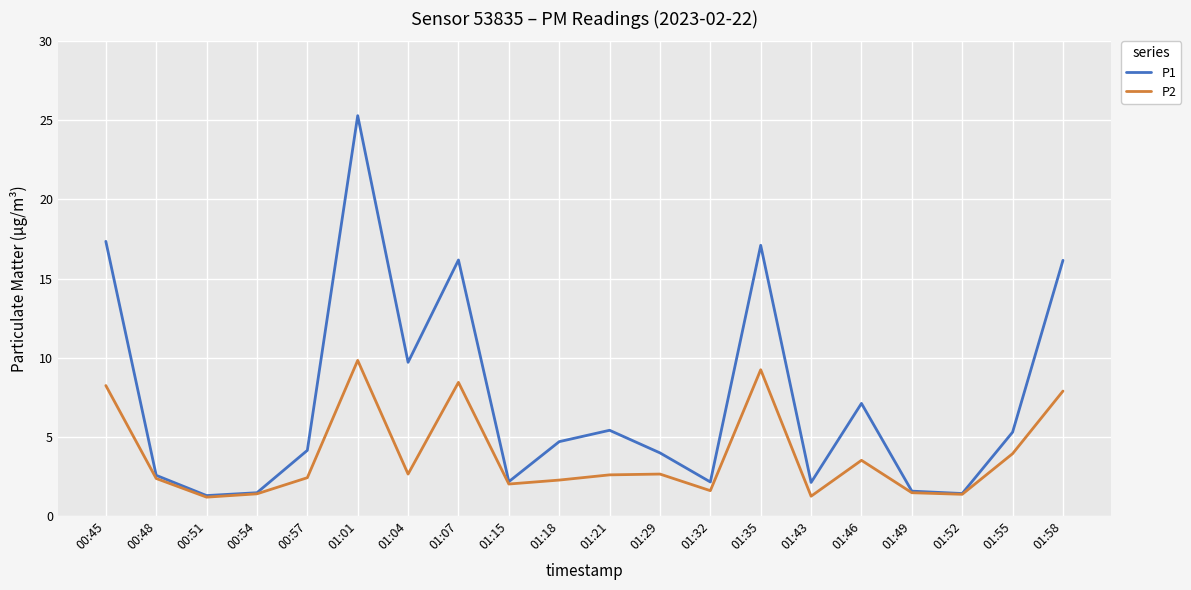

In P2, how many points are lower than both neighbors (excluding endpoints)?

6